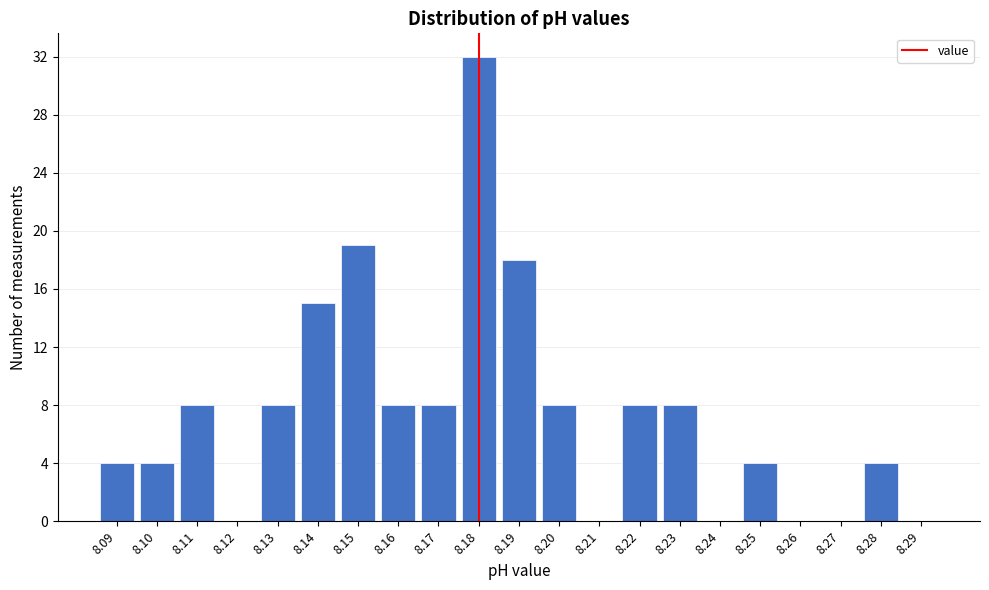

Reading left to right, what are all the values shown in this chart?

8.09=4	8.10=4	8.11=8	8.12=0	8.13=8	8.14=15	8.15=19	8.16=8	8.17=8	8.18=32	8.19=18	8.20=8	8.21=0	8.22=8	8.23=8	8.24=0	8.25=4	8.26=0	8.27=0	8.28=4	8.29=0